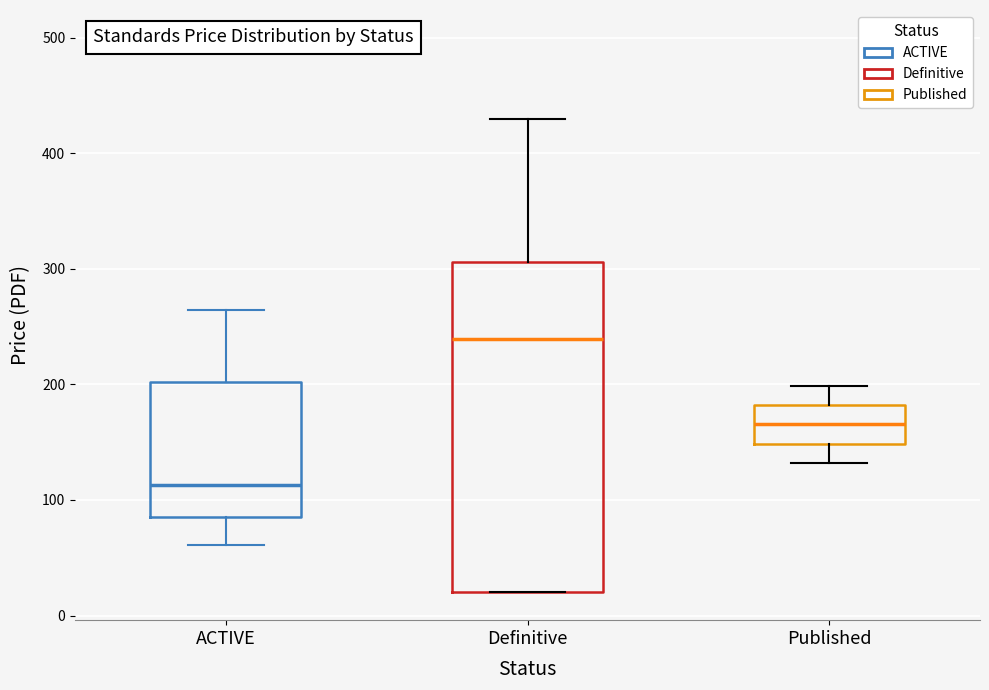

Reading left to right, read every box against the y-axis: the position of its median line, the range the box covers, and the ends of its whiskers. The values are not printed on the chart, so give them approximately, as read against the axis.

ACTIVE: median 110, box 90 to 200, whiskers 60 to 260
Definitive: median 240, box 20 to 310, whiskers 20 to 430
Published: median 170, box 150 to 180, whiskers 130 to 200